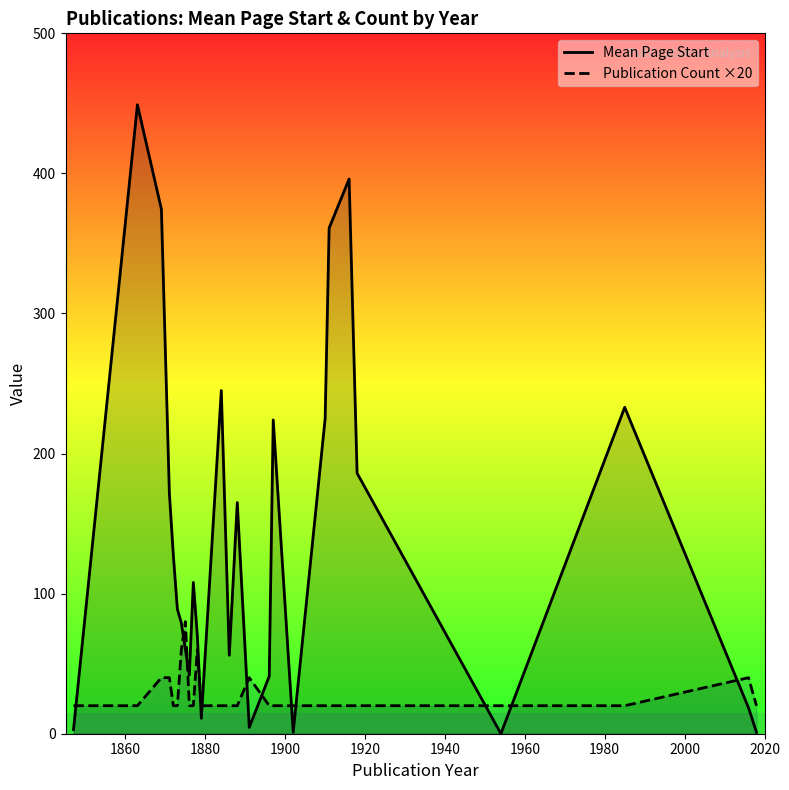

Which series has the largest total across all categories?

Mean Page Start